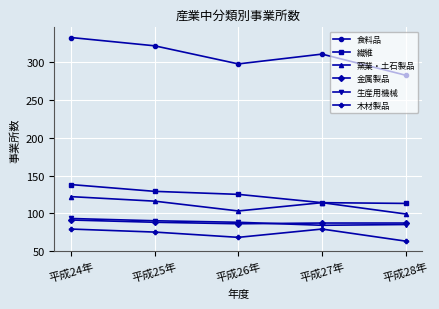

At which label does 食料品 reach its peak?

平成24年